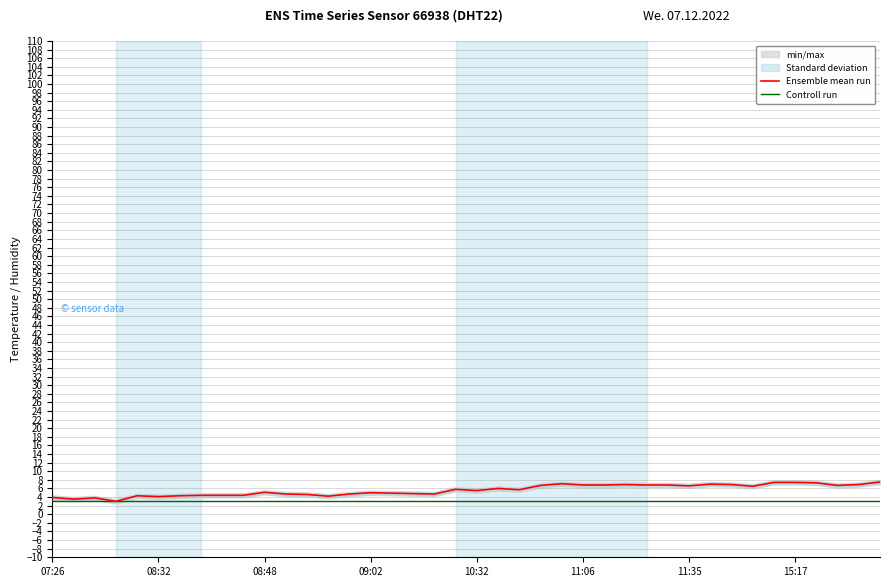

Which category has the highest value across all series?

39